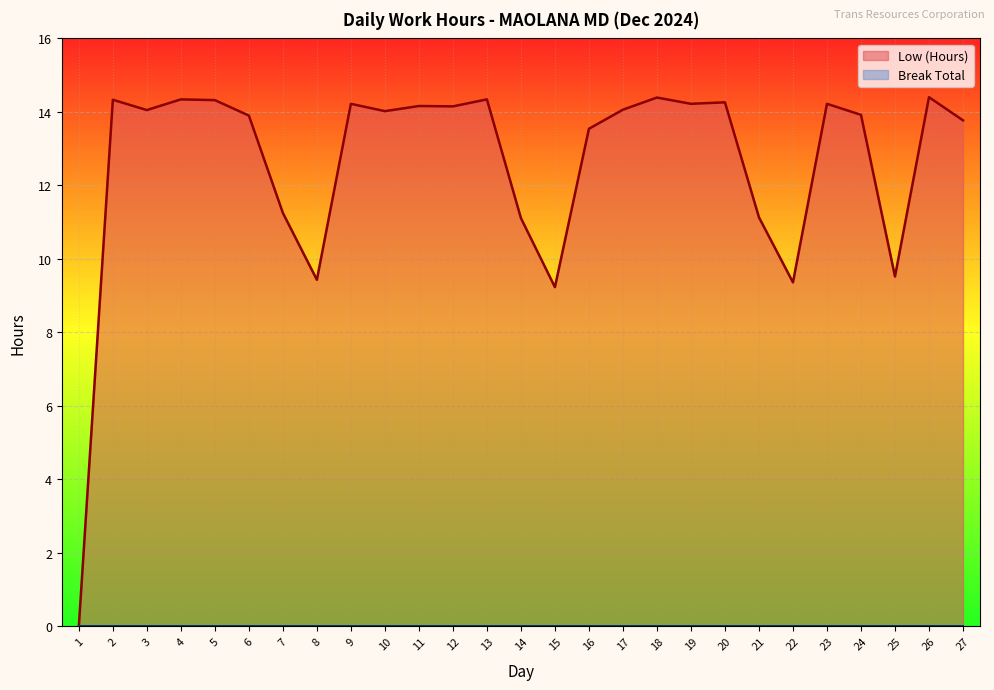

At which category does the chart reach its minimum across all series?

1